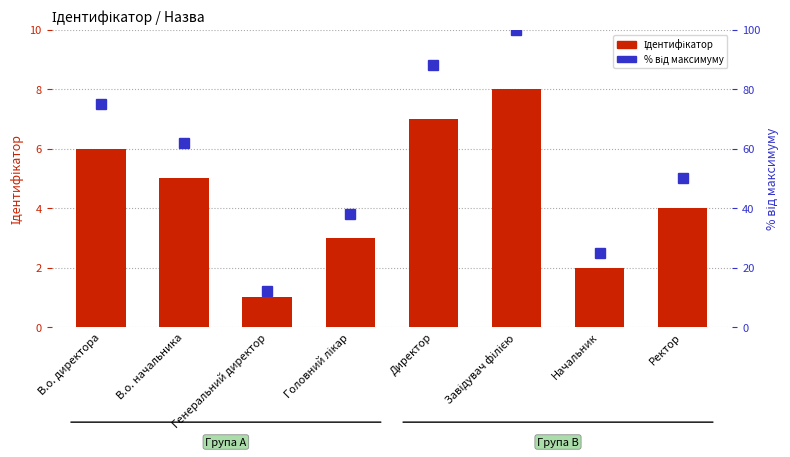

What position from the right is Ректор?

1